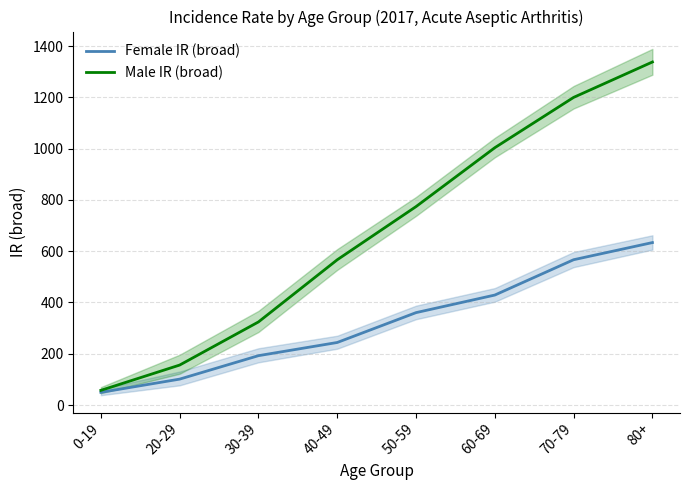

Reading left to right, list all the values displayed in this chart.

Female IR (broad): 0-19=49.4	20-29=101.0	30-39=192.5	40-49=243.9	50-59=360.4	60-69=428.9	70-79=566.7	80+=633.6
Male IR (broad): 0-19=57.1	20-29=155.8	30-39=324.0	40-49=566.5	50-59=774.0	60-69=1003.7	70-79=1199.9	80+=1338.0